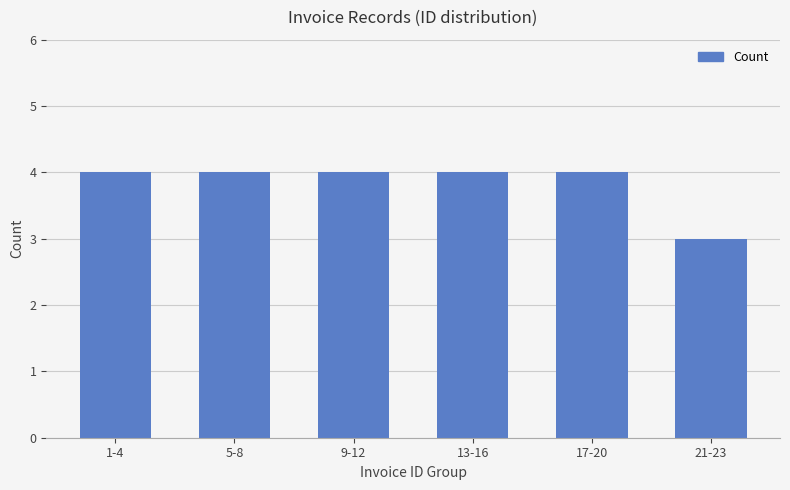

Where is the data nearest to the value 3?

21-23